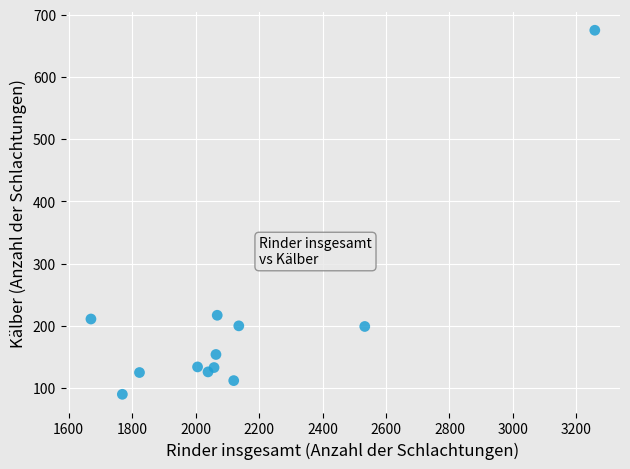

What is the average Y value?

198